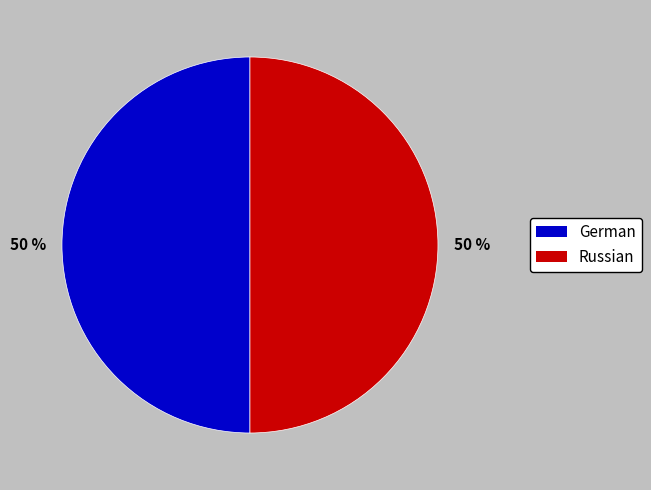

How many segments does this pie chart have?

2